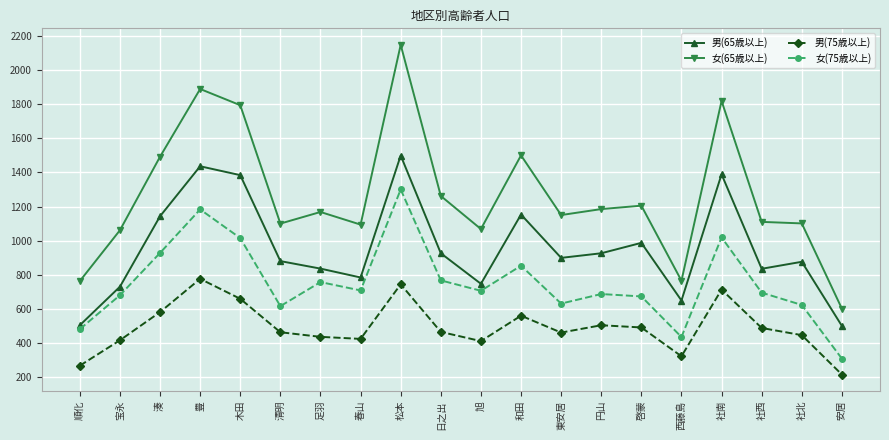

What is the label of the 1st point from the left?

順化